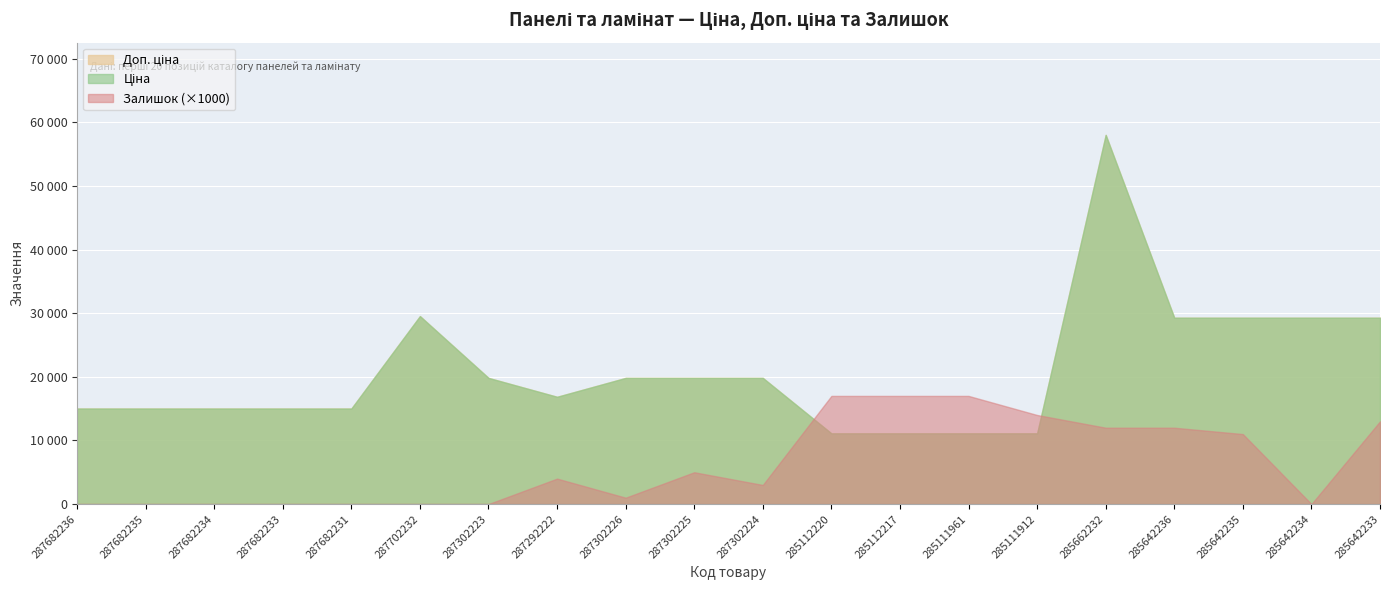

Rank the categories by Доп. ціна value from lowest to highest.

285112220, 285112217, 285111961, 285111912, 287682236, 287682235, 287682234, 287682233, 287682231, 287292222, 287302223, 287302226, 287302225, 287302224, 285642236, 285642235, 285642234, 285642233, 287702232, 285662232